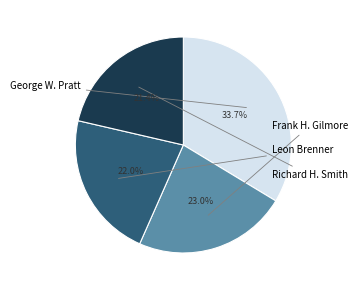

To the nearest percent, what portion does Frank H. Gilmore represent?

23%